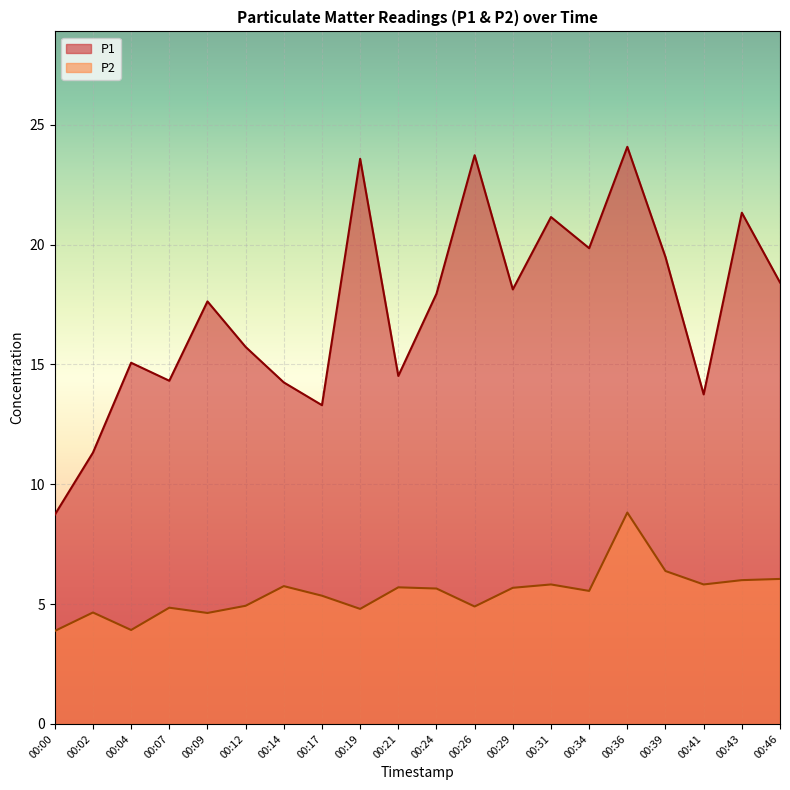

Which has a higher value, 00:02 or 00:31?

00:31